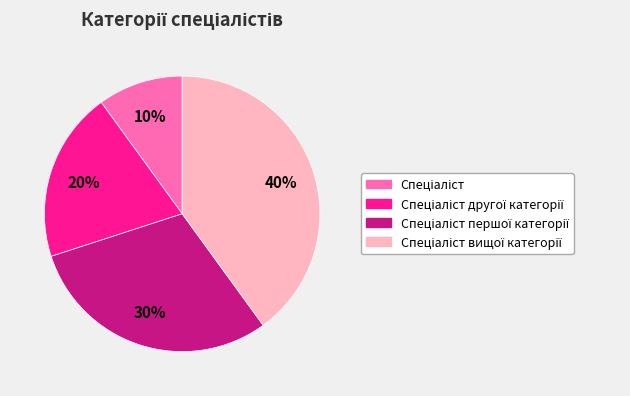

To the nearest percent, what is the difference between the largest and smallest slice percentages?

30%